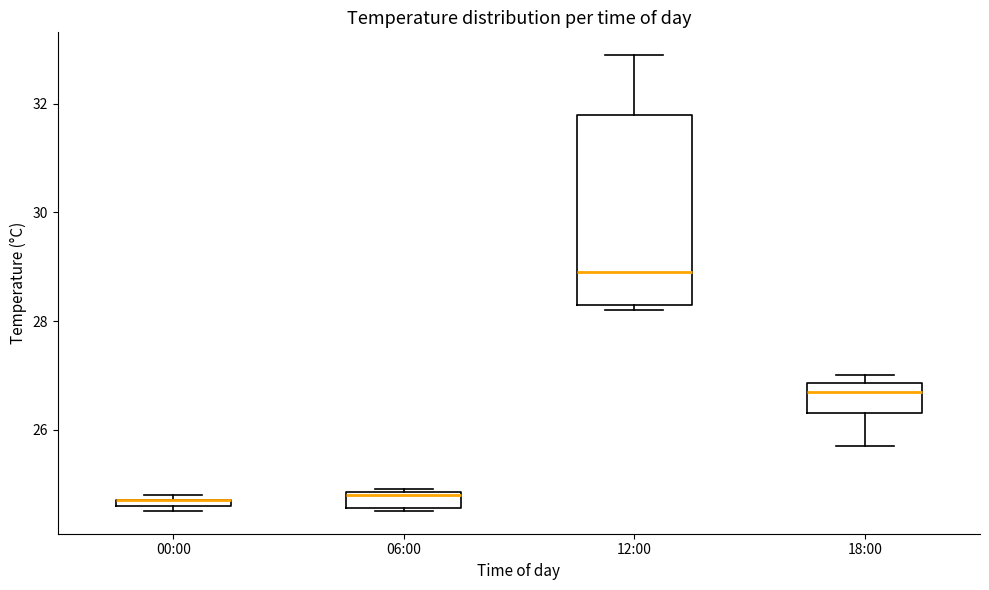

Comparing the boxes themselves (not the whiskers), which one is the tallest?

12:00